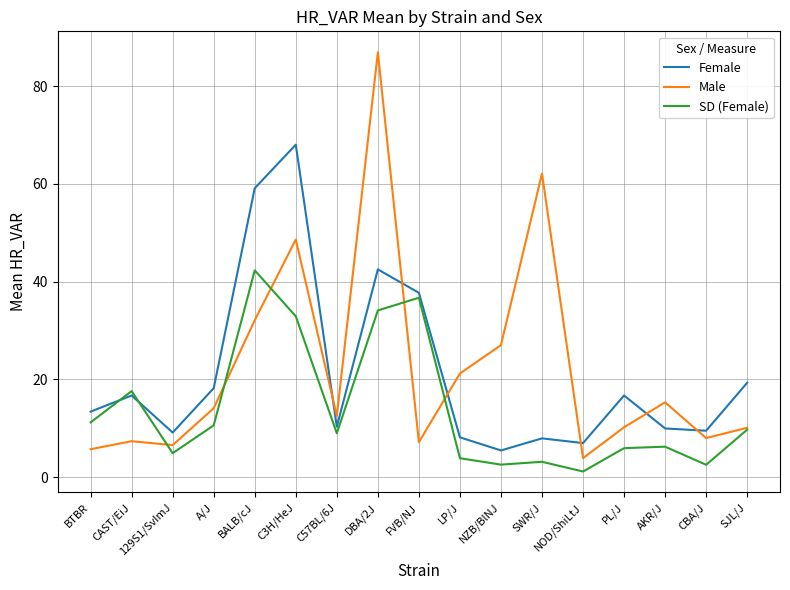

Which series has the largest total across all categories?

Male